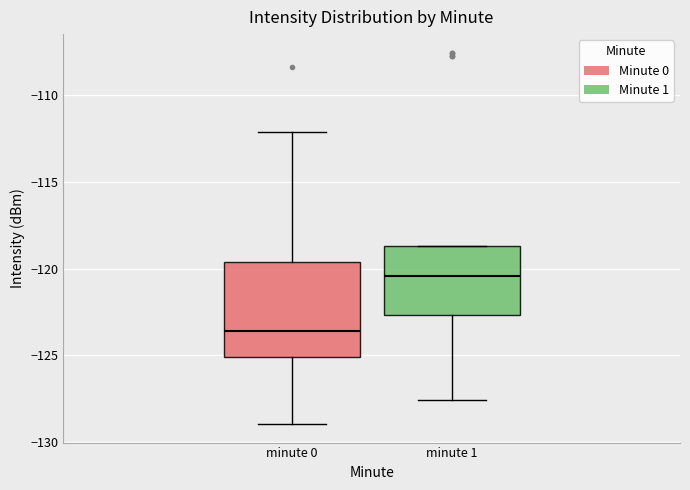

Reading left to right, transcribe this box plot: for each box, give where its median line is, the range the box spans, and where its two whiskers end, as read against the y-axis. The values are not printed on the chart, so give them approximately, as read against the axis.

minute 0: median -123.5, box -125.0 to -119.5, whiskers -129.0 to -112.0
minute 1: median -120.5, box -122.5 to -118.5, whiskers -127.5 to -118.5